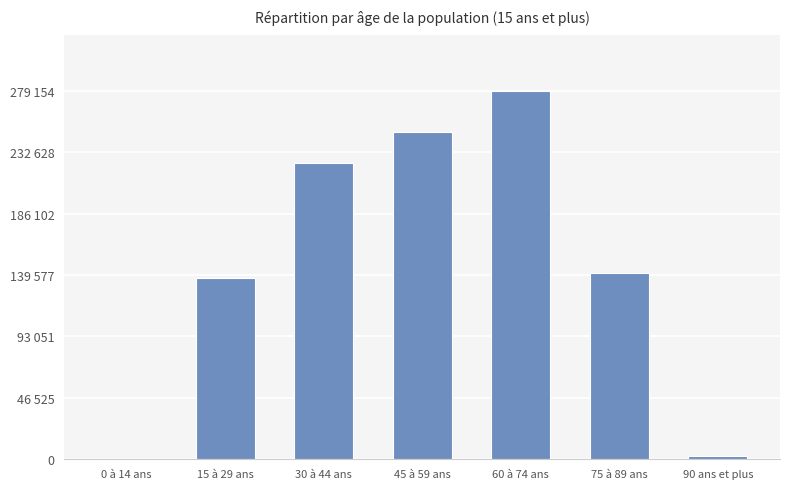

Are the bars horizontal?

No